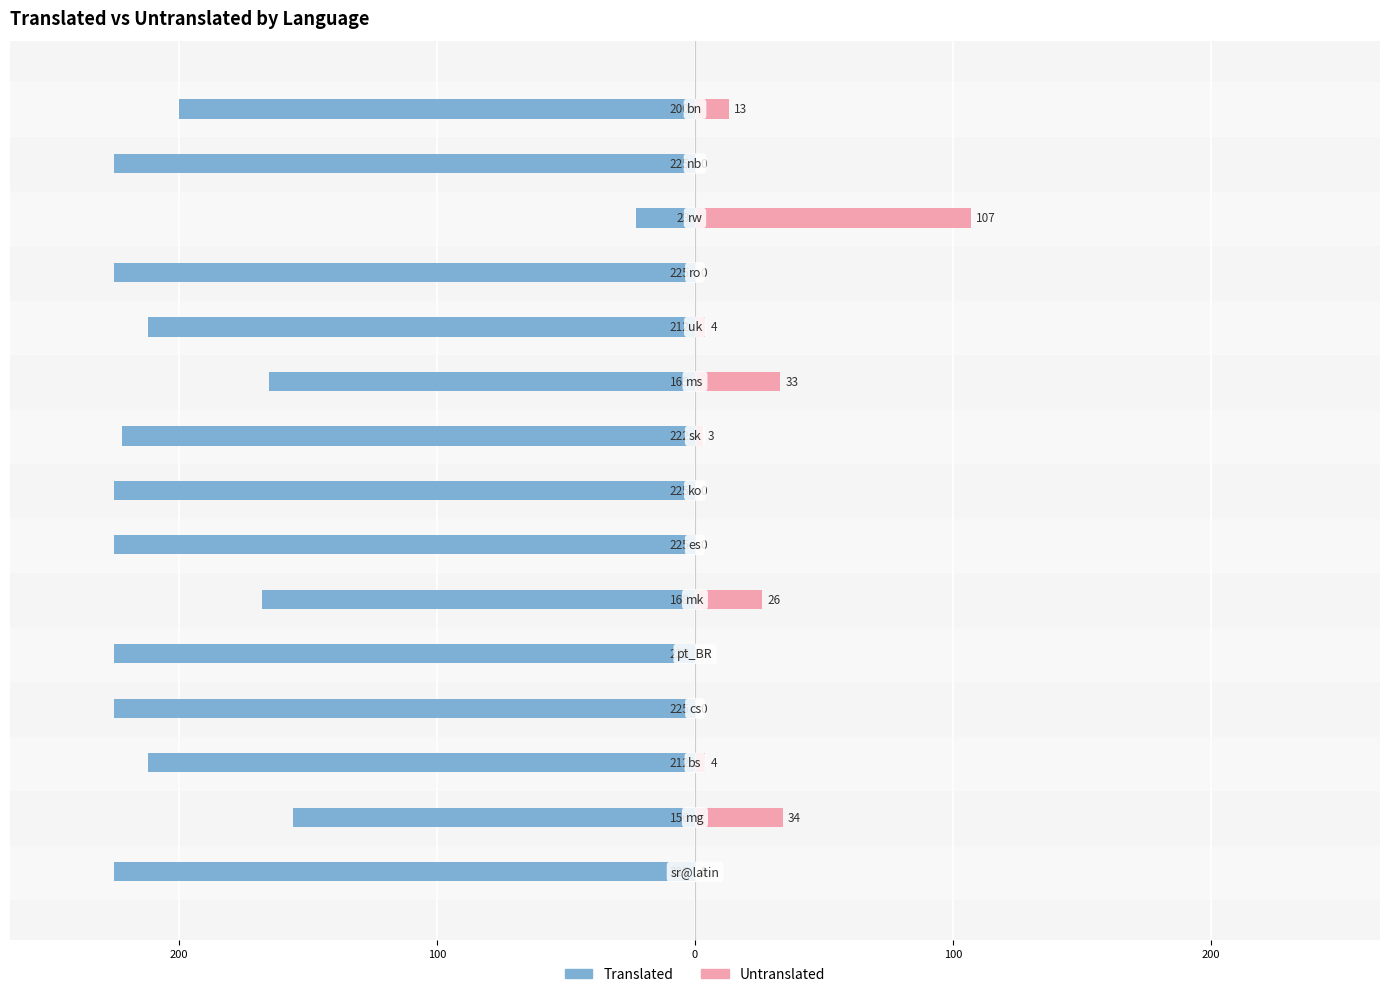

How many bars are there in each group?

2